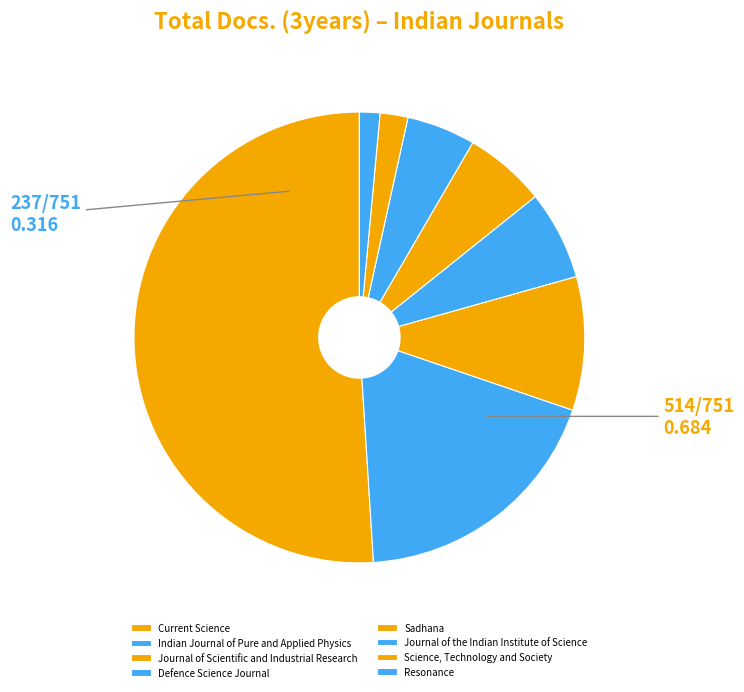

Rank the categories by value from highest to lowest.

Current Science, Indian Journal of Pure and Applied Physics, Journal of Scientific and Industrial Research, Defence Science Journal, Sadhana, Journal of the Indian Institute of Science, Science, Technology and Society, Resonance